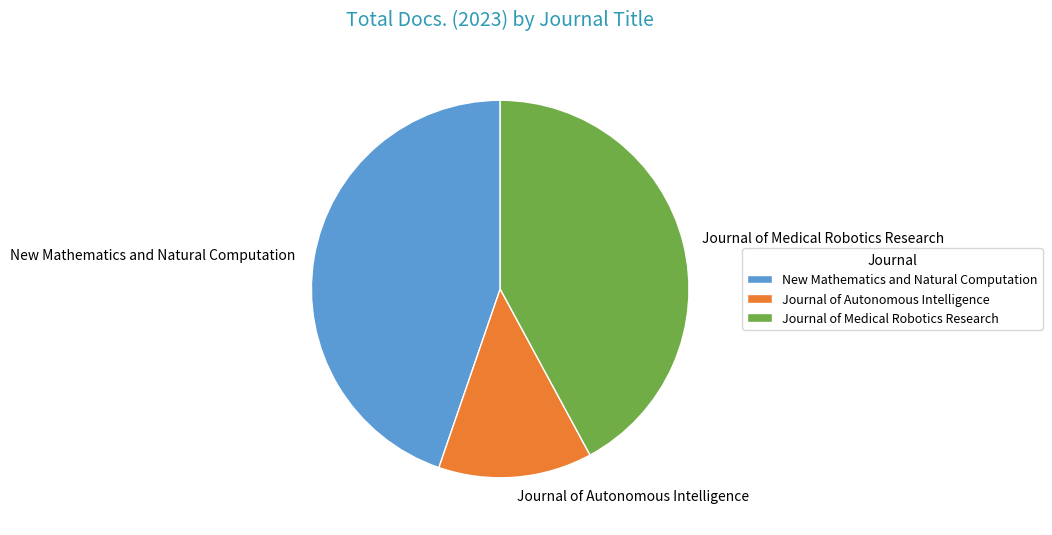

Which slice is the largest?

New Mathematics and Natural Computation